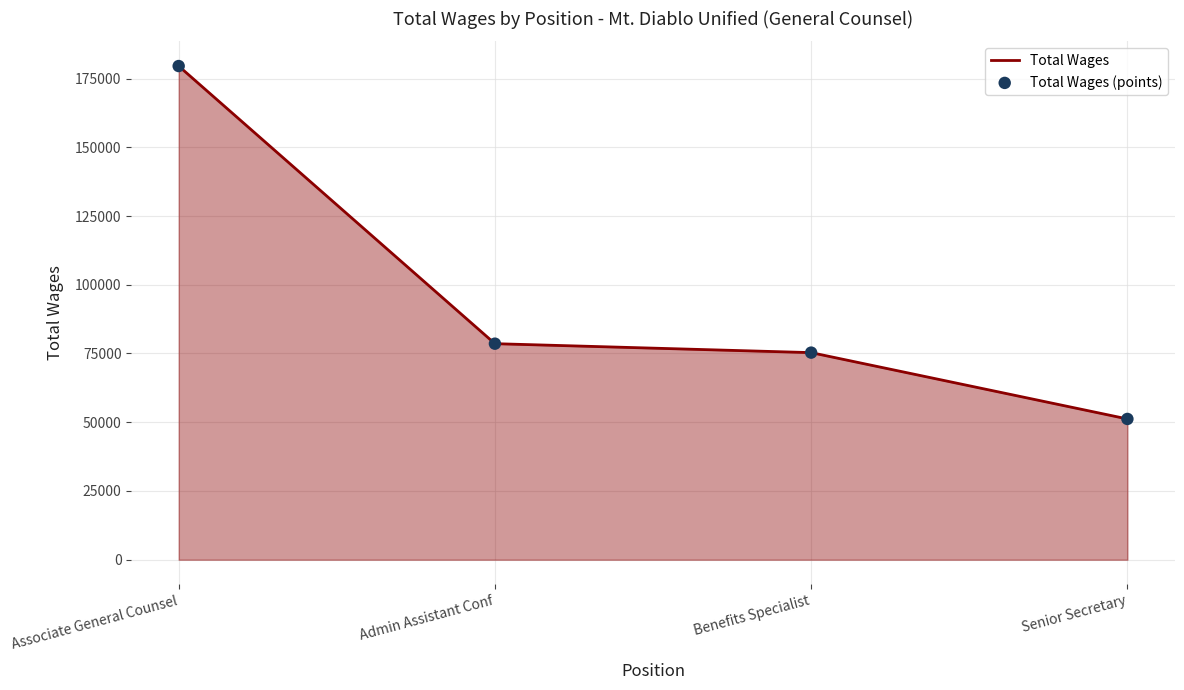

What is the average value?

96156